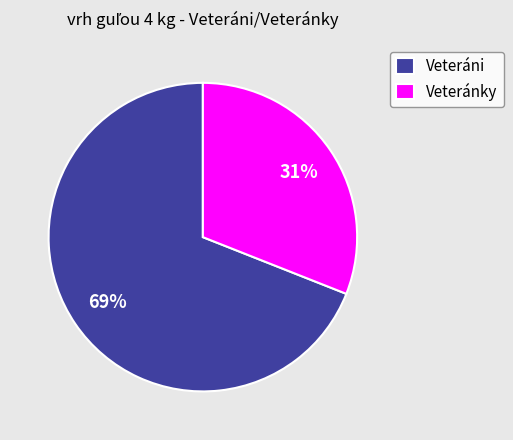

How many segments does this pie chart have?

2